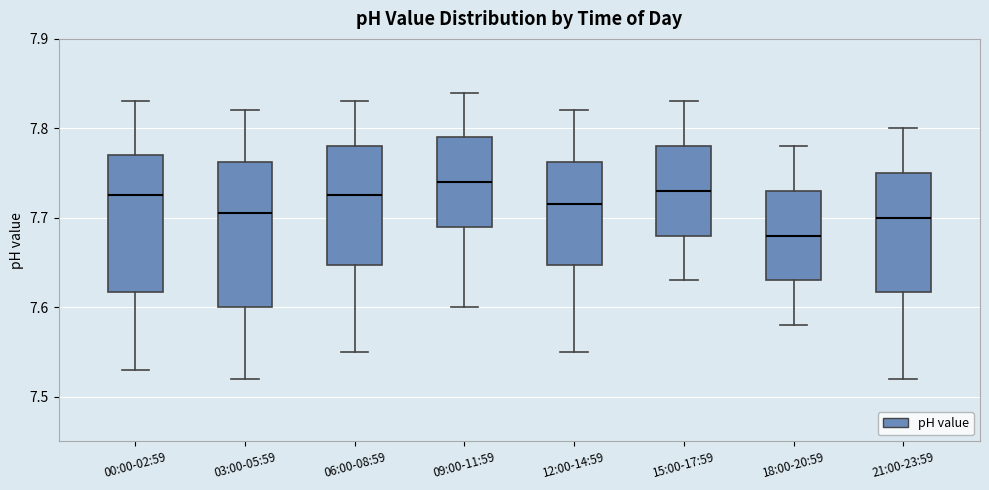

Reading left to right, transcribe this box plot: for each box, give where its median line is, the range the box spans, and where its two whiskers end, as read against the y-axis. The values are not printed on the chart, so give them approximately, as read against the axis.

00:00-02:59: median 7.73, box 7.62 to 7.77, whiskers 7.53 to 7.83
03:00-05:59: median 7.71, box 7.60 to 7.76, whiskers 7.52 to 7.82
06:00-08:59: median 7.73, box 7.65 to 7.78, whiskers 7.55 to 7.83
09:00-11:59: median 7.74, box 7.69 to 7.79, whiskers 7.60 to 7.84
12:00-14:59: median 7.72, box 7.65 to 7.76, whiskers 7.55 to 7.82
15:00-17:59: median 7.73, box 7.68 to 7.78, whiskers 7.63 to 7.83
18:00-20:59: median 7.68, box 7.63 to 7.73, whiskers 7.58 to 7.78
21:00-23:59: median 7.70, box 7.62 to 7.75, whiskers 7.52 to 7.80